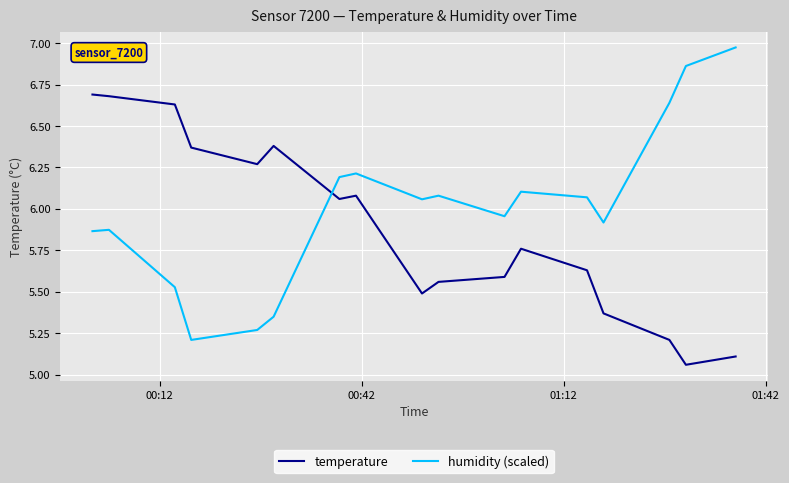

List the series in order of their overall mean, highest first.

humidity (scaled), temperature